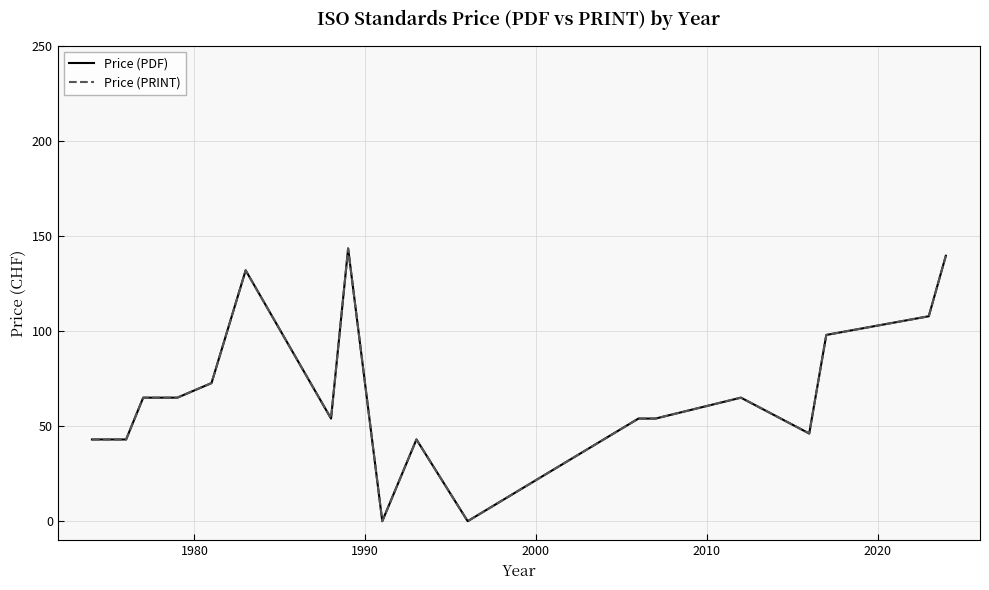

Does the chart display data point markers on the line(s)?

No